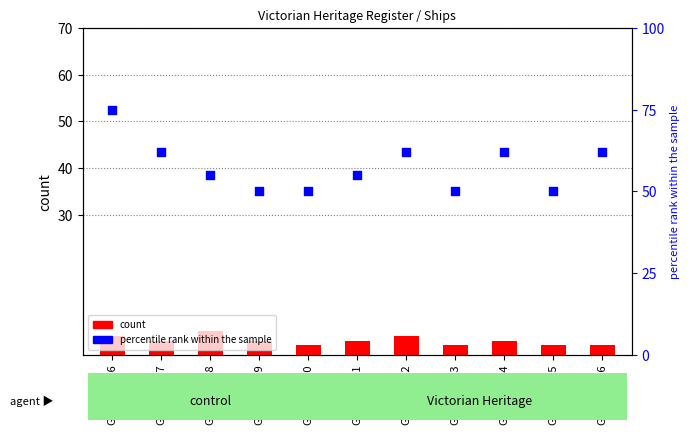

What are all the series names shown in the legend?

count, percentile rank within the sample